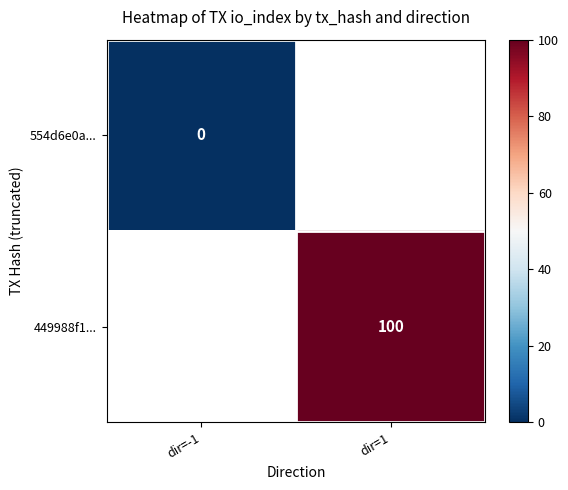

Is it true that 449988f1... equals 157.2 at dir=1?

False